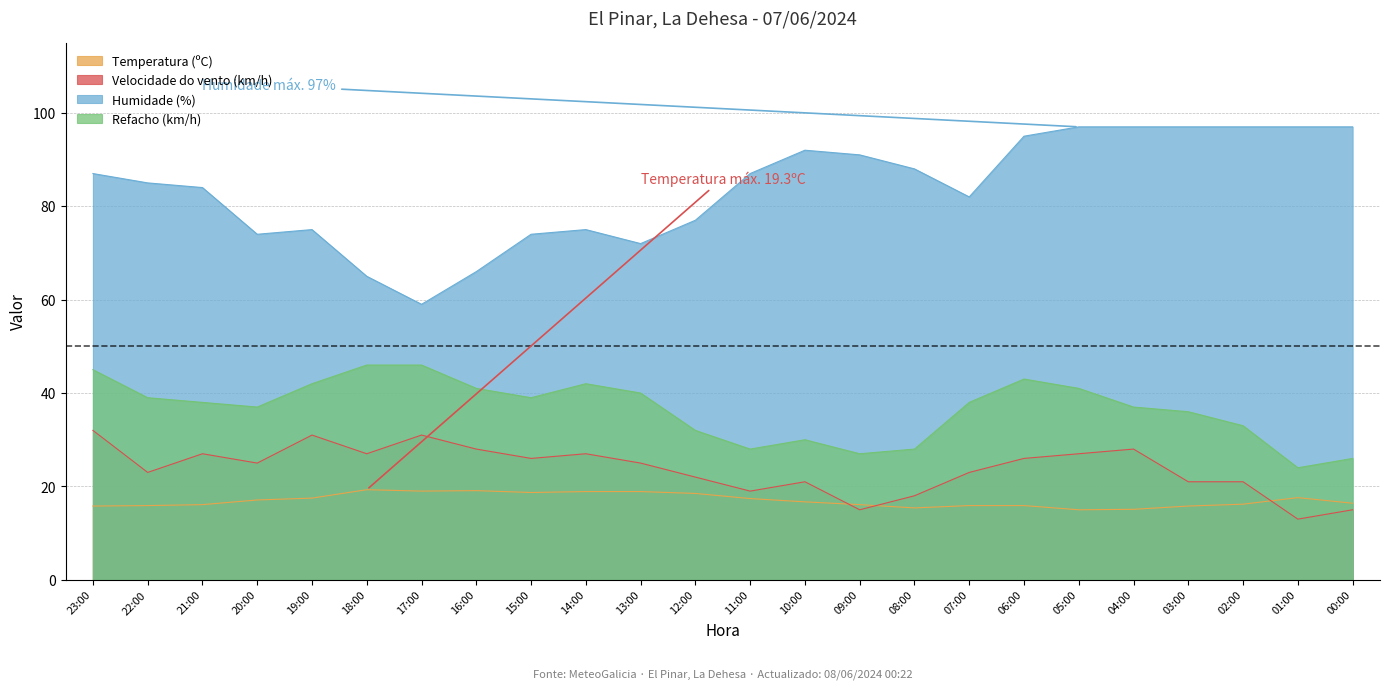

Which series has the largest total across all categories?

Humidade (%)